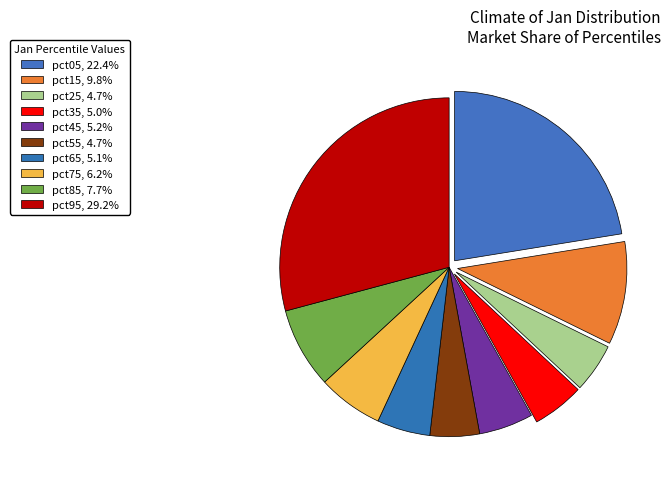

True or false: pct75 accounts for 6% of the total.

True